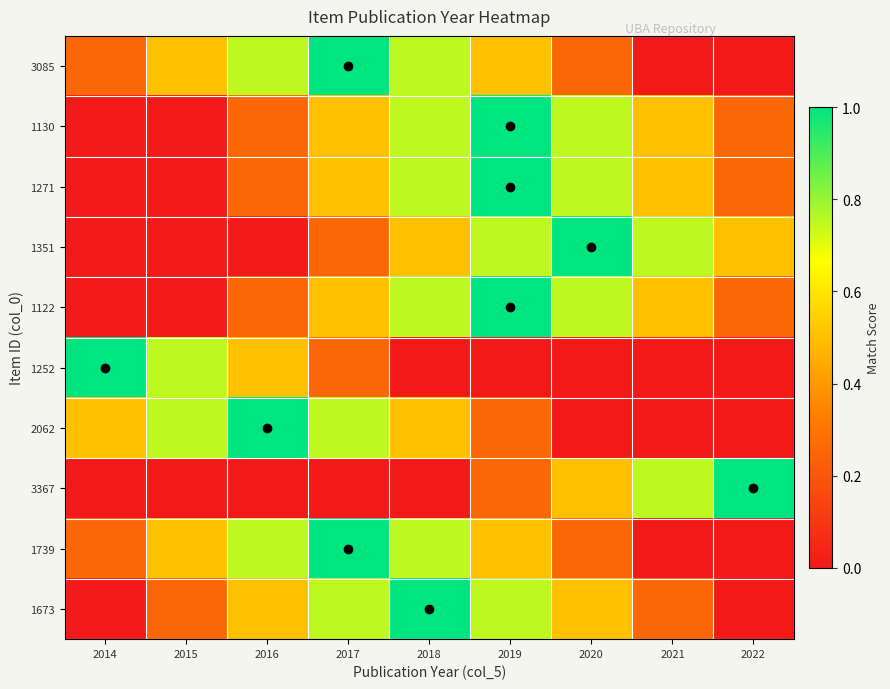

What is the spread (max minus min) of values at 2017?

1.0